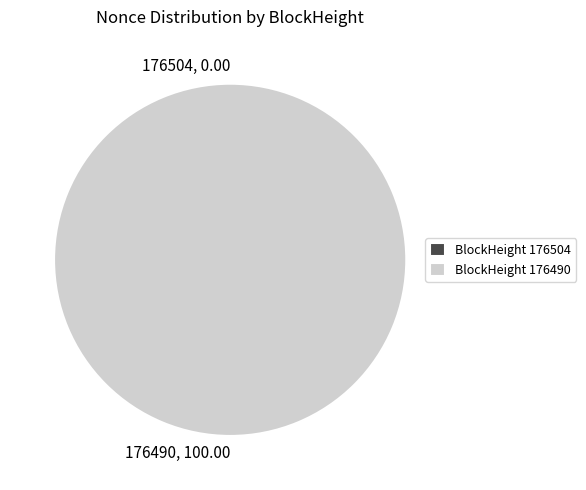

To the nearest percent, what is the average slice percentage?

50%